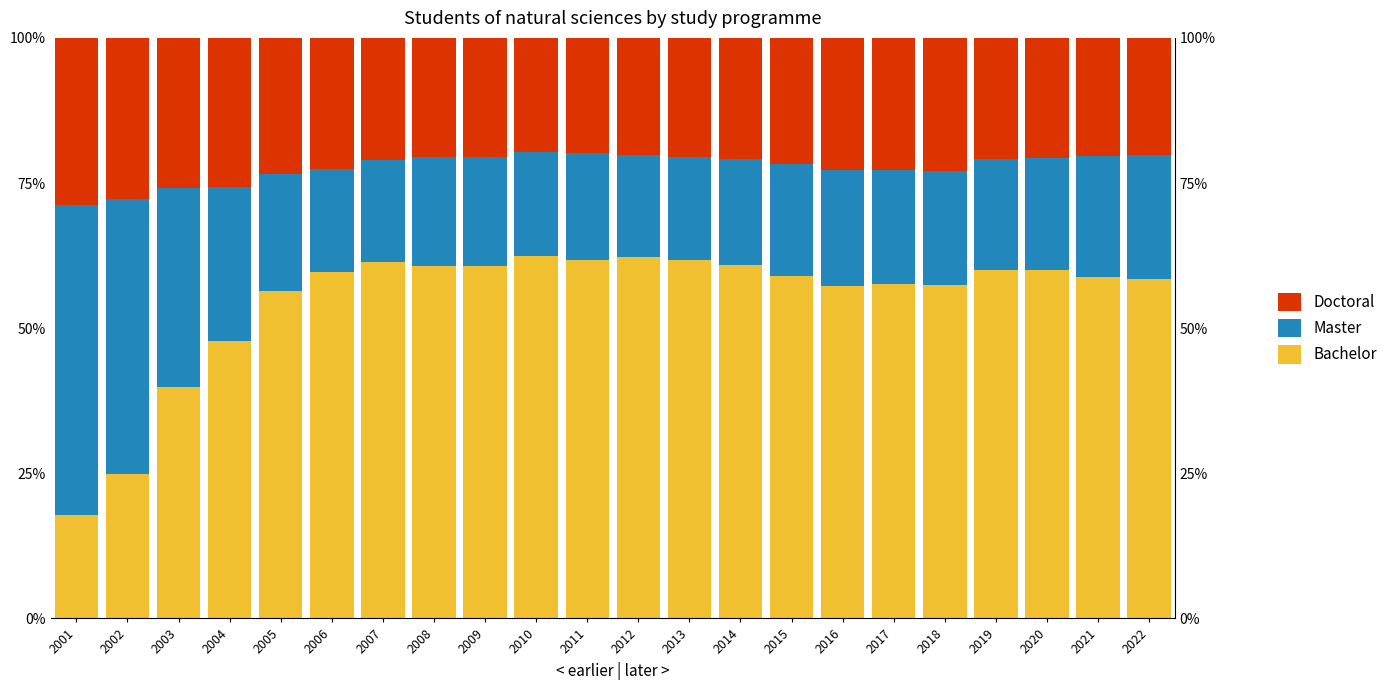

What is the difference between the Doctoral values at 2008 and 2022?

0.3